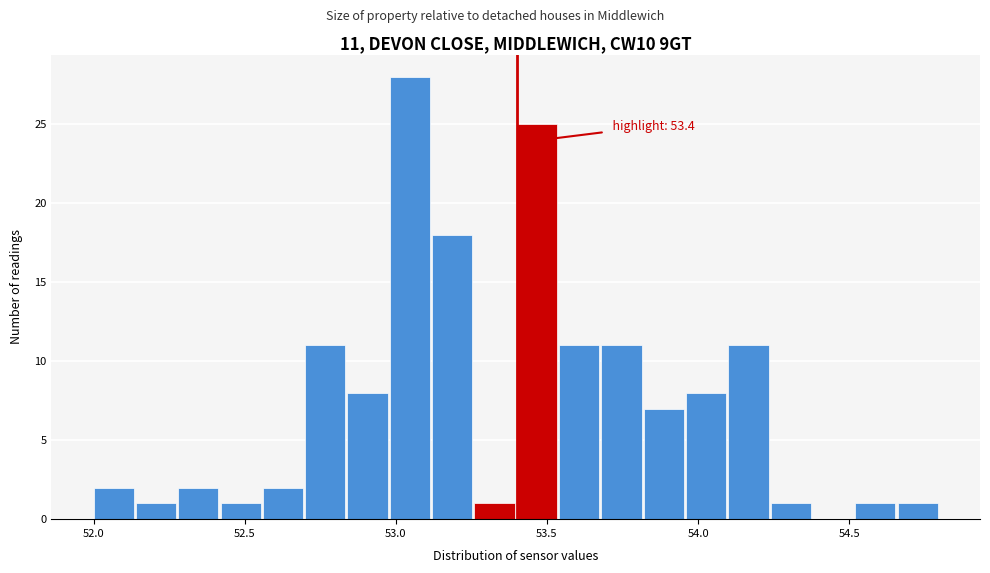

Around what value on the x-axis is the tallest bar? Give the approximate position of its centre, as read against the axis.

53.05